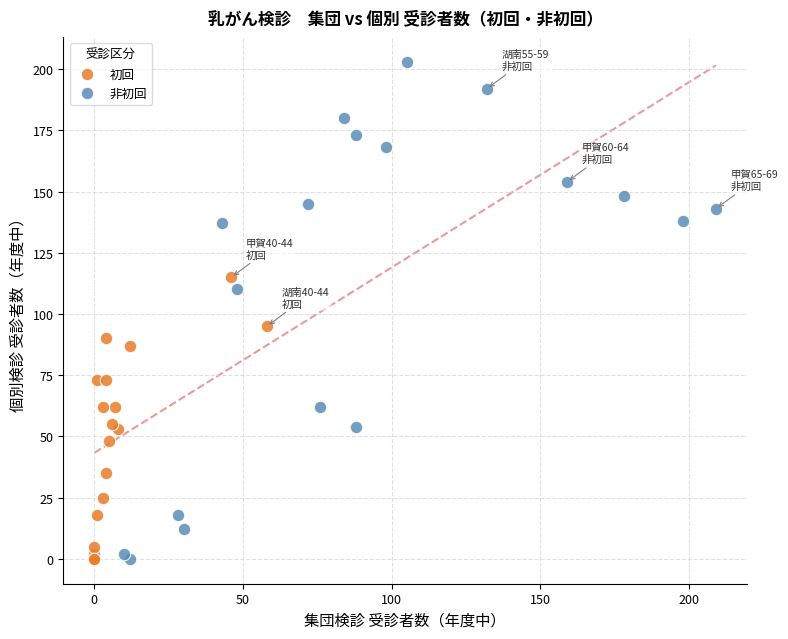

Which series has the largest Y range (max minus min)?

非初回